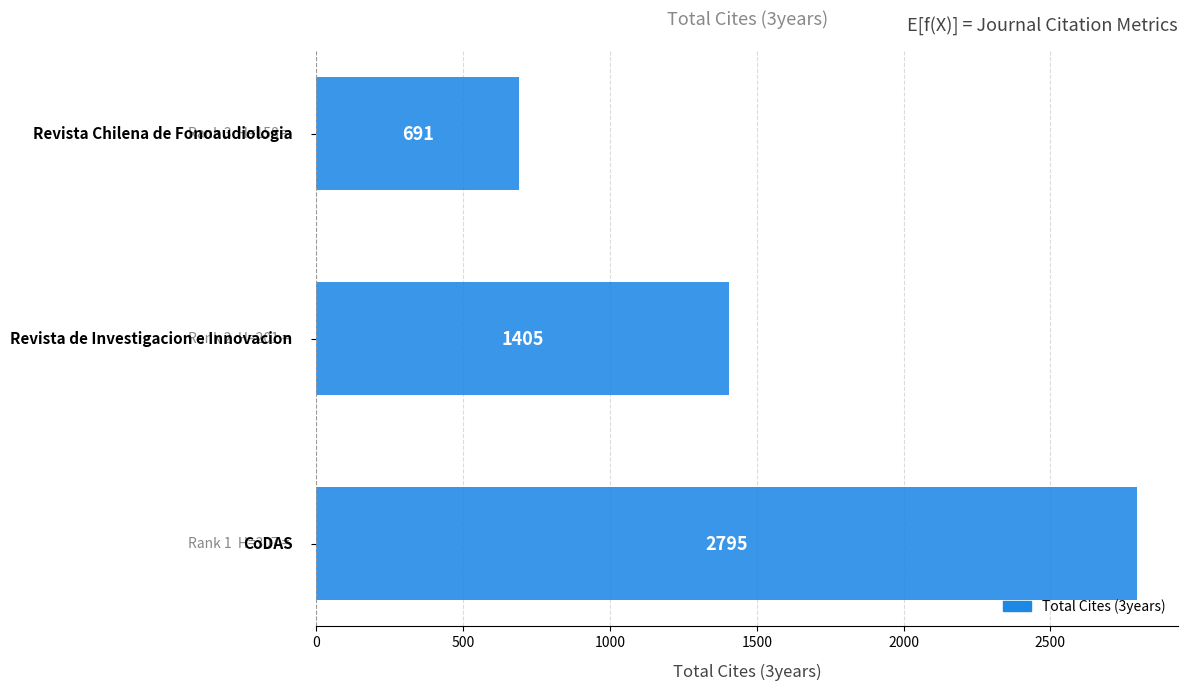

What is the greatest value displayed?

2795